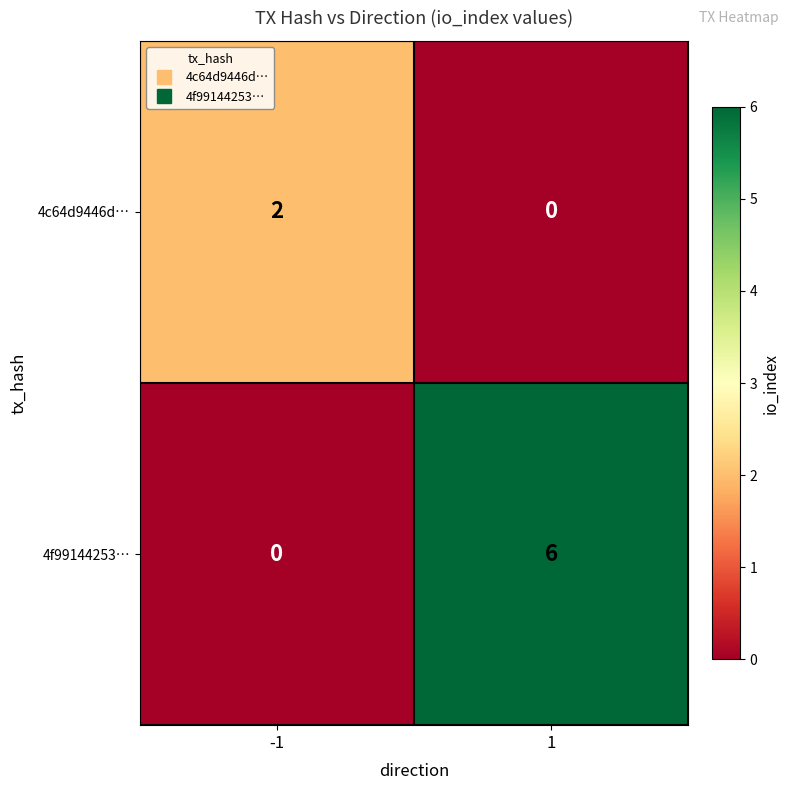

At how many categories does at least one series exceed 4?

1